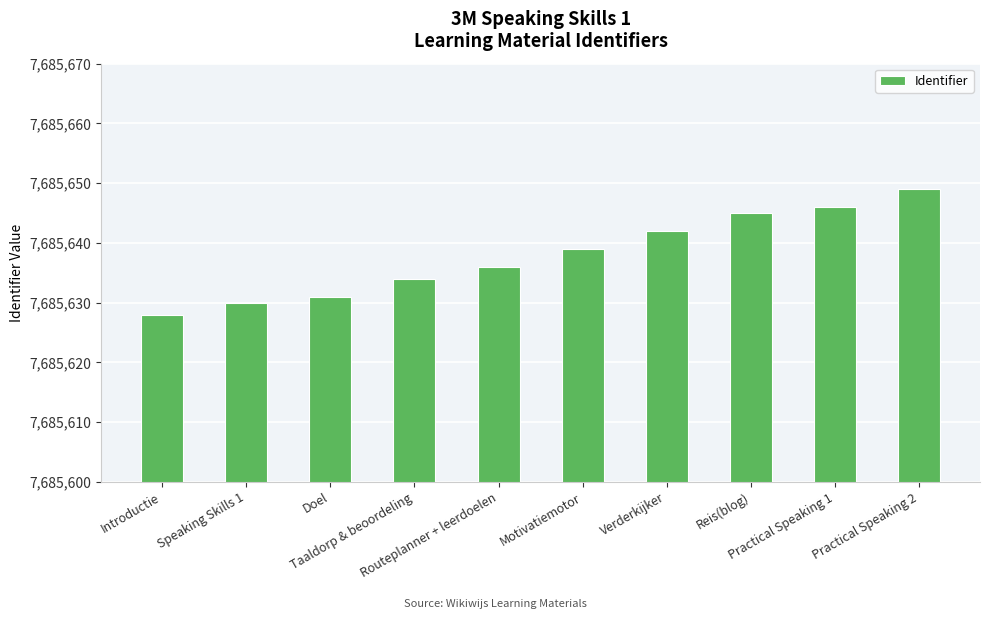

Does the chart contain stacked bars?

No